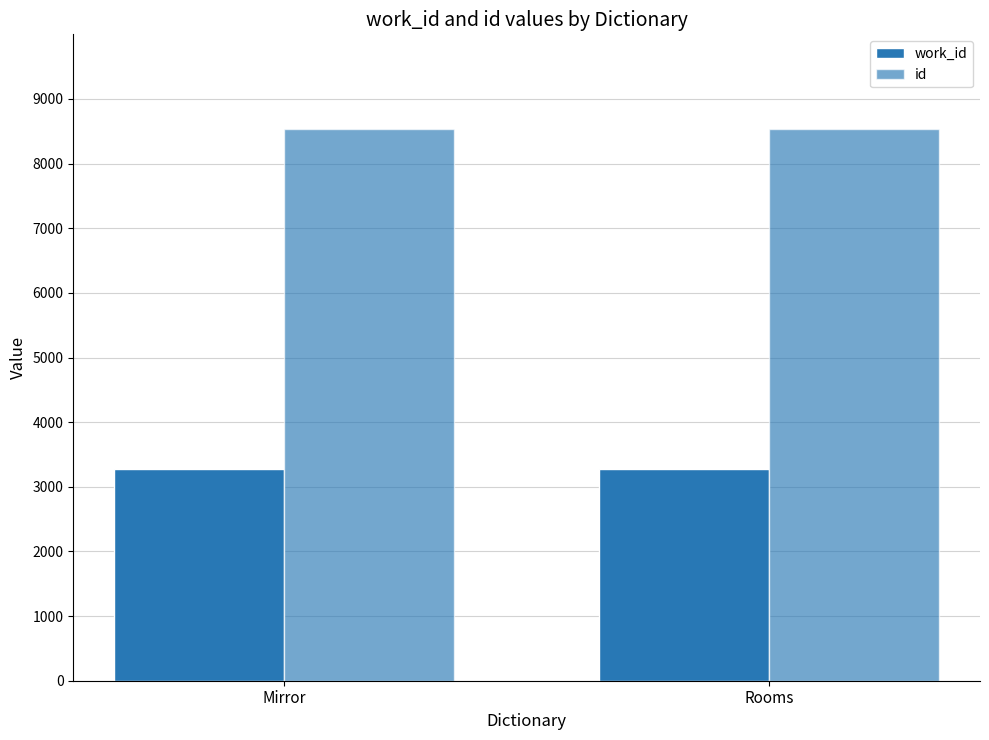

Does the chart contain stacked bars?

No